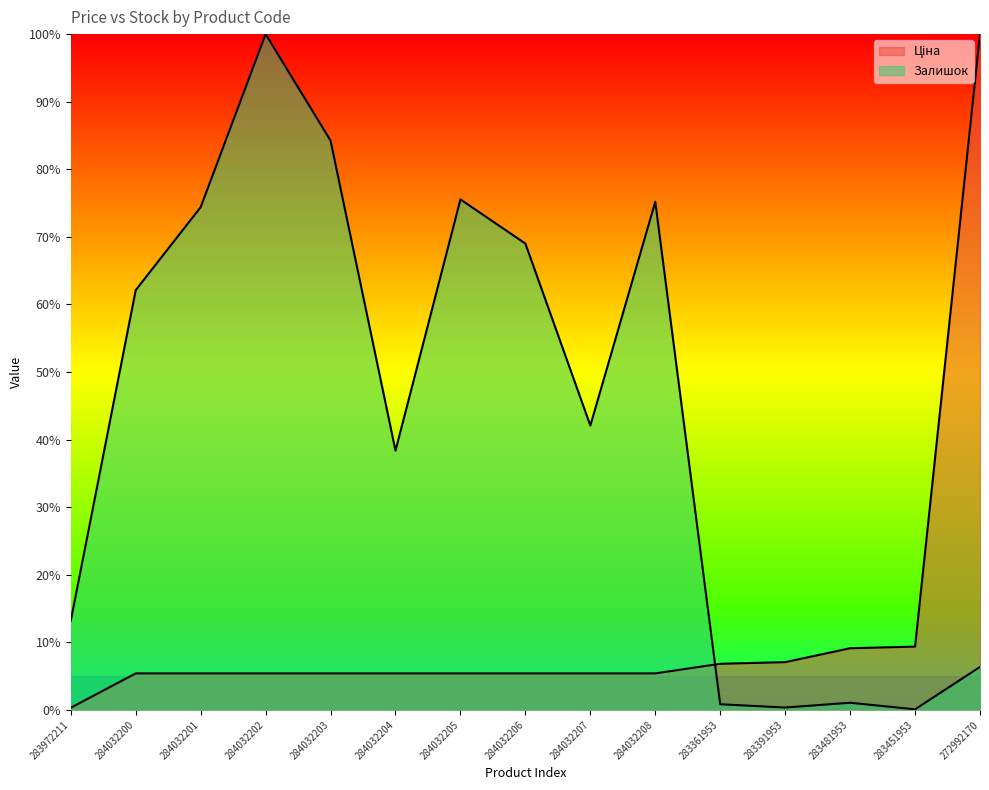

True or false: Ціна and Залишок cross at least once.

True